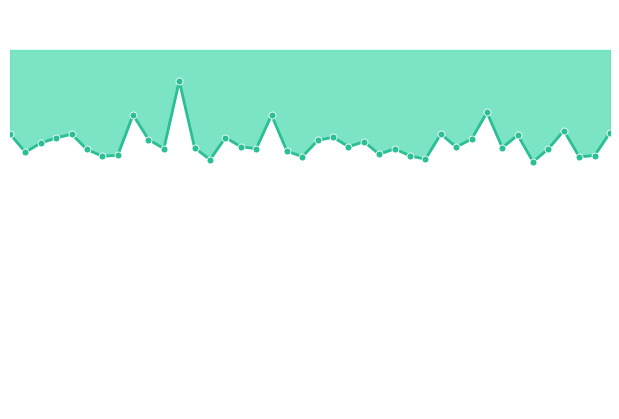

What is the change in value from 34 to 35?

+6.4